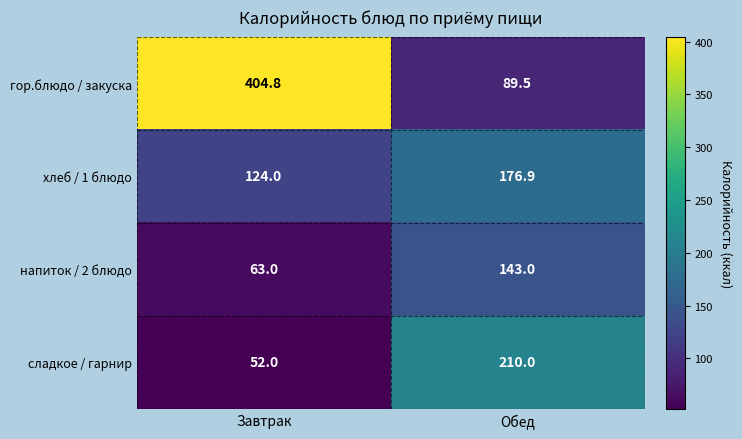

The value of хлеб / 1 блюдо at Обед is 176.9. True or false?

True